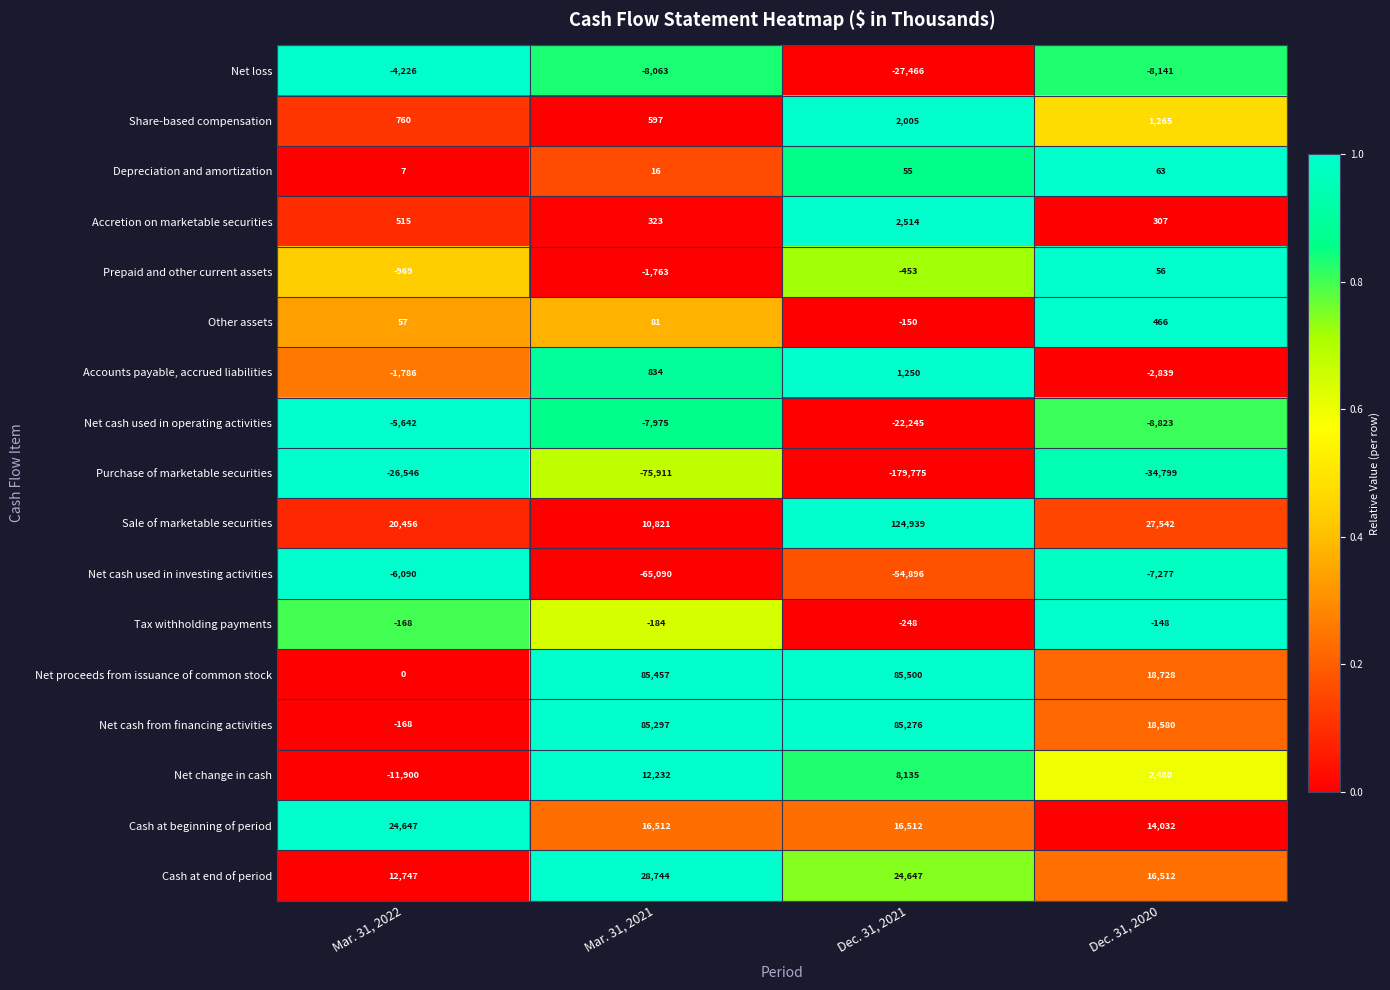

Rank the series by their maximum value, from lowest to highest.

Purchase of marketable securities, Net cash used in investing activities, Net cash used in operating activities, Net loss, Tax withholding payments, Prepaid and other current assets, Depreciation and amortization, Other assets, Accounts payable, accrued liabilities, Share-based compensation, Accretion on marketable securities, Net change in cash, Cash at beginning of period, Cash at end of period, Net cash from financing activities, Net proceeds from issuance of common stock, Sale of marketable securities